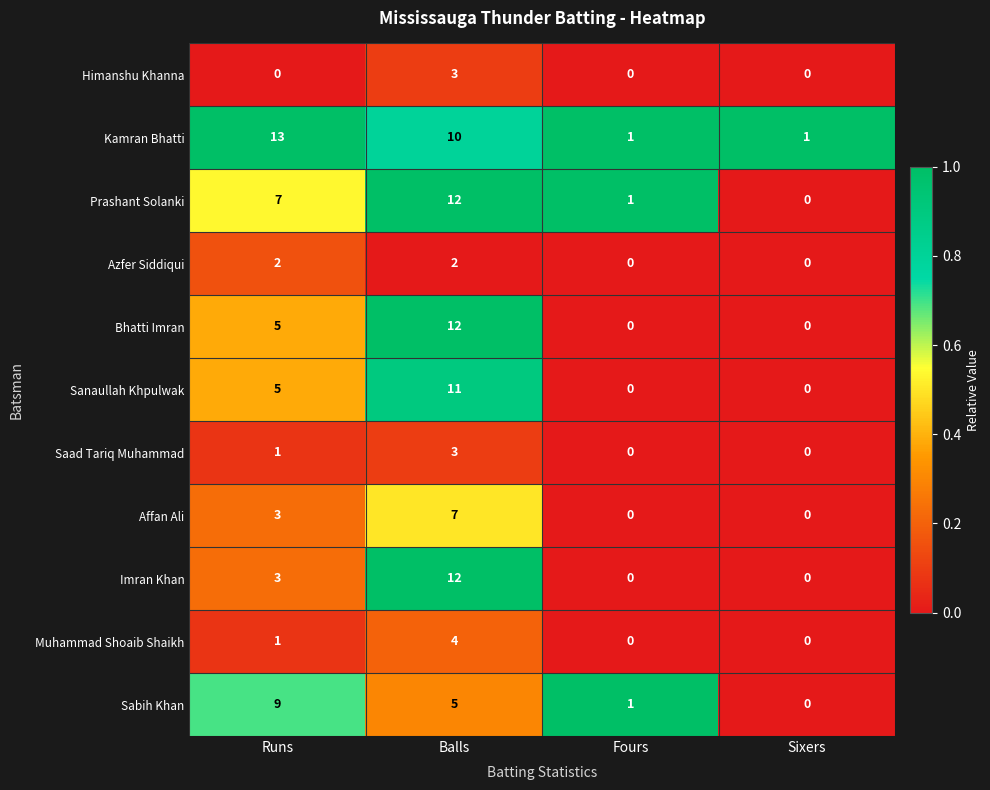

At which label does Sabih Khan first exceed 5?

Runs